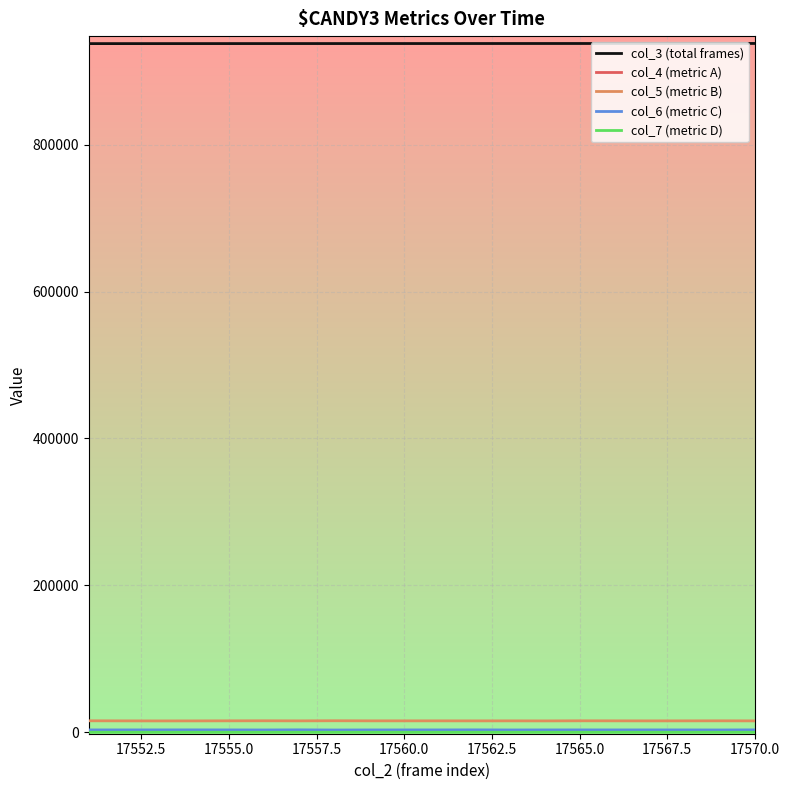

How many lines are shown in the chart?

5